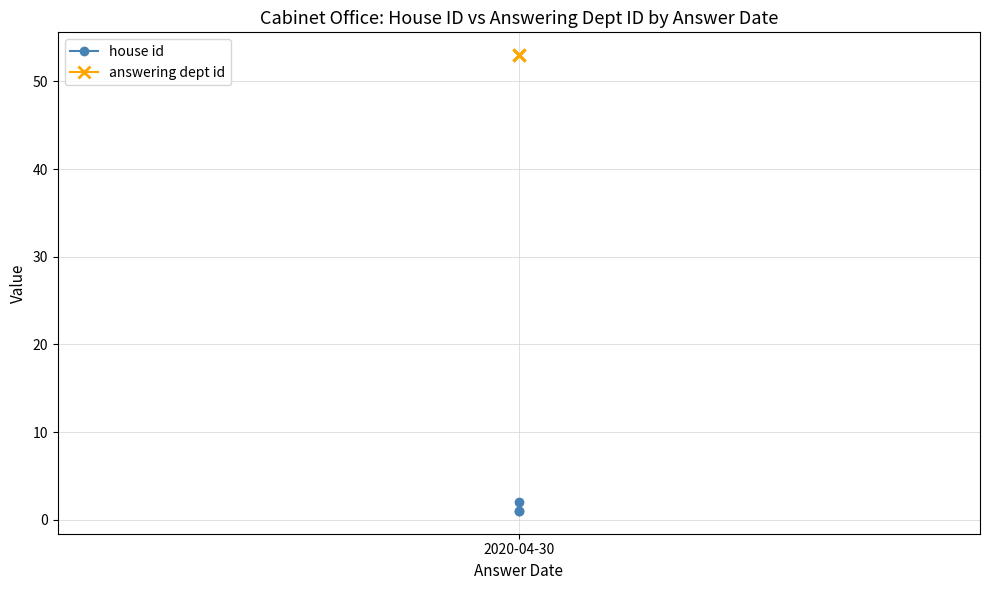

Reading left to right, list all the values displayed in this chart.

house id: 1	1	2
answering dept id: 53	53	53